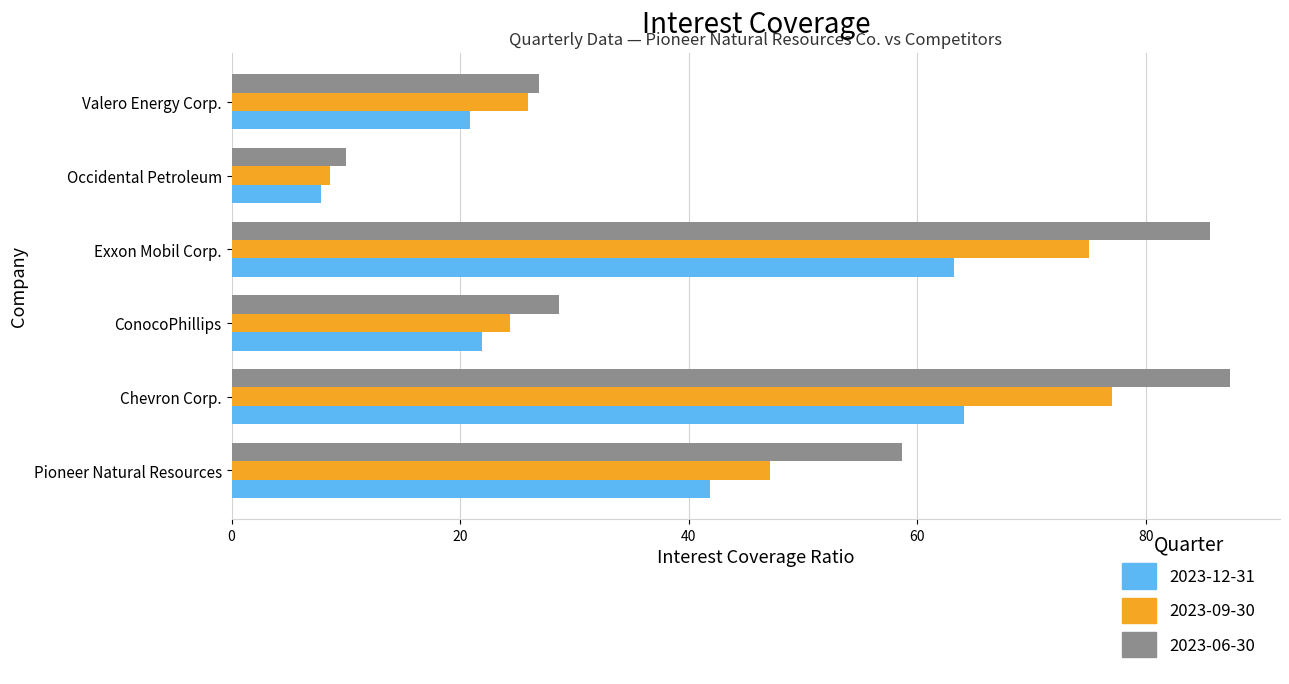

List the series in order of their peak value, lowest first.

2023-12-31, 2023-09-30, 2023-06-30